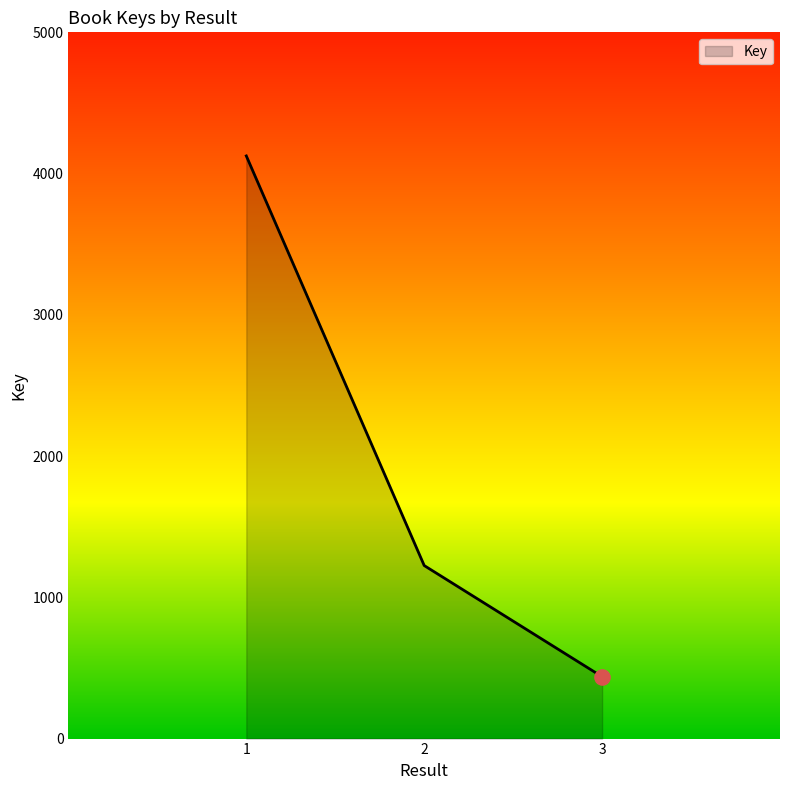

Approximately how many times larger is the value at 3 compared to 1?

0.1